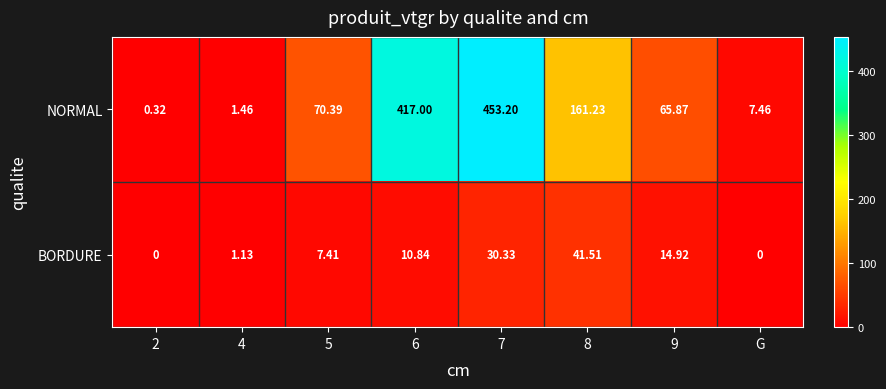

Between 6 and 8, which series saw the biggest shift?

NORMAL